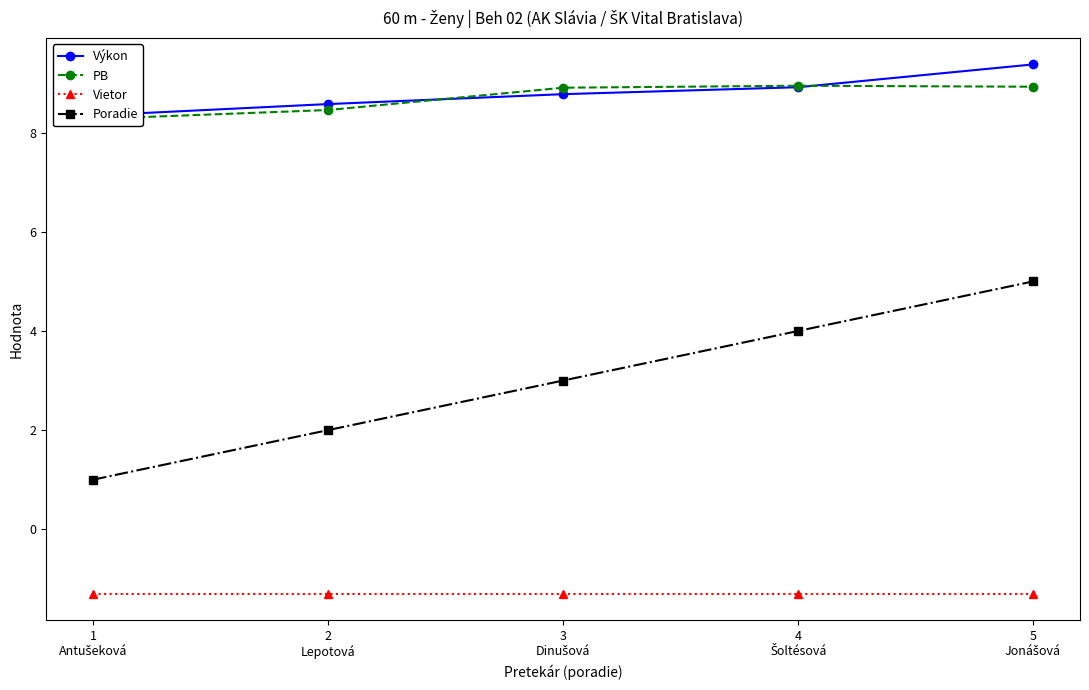

What is the difference between the maximum and minimum values in the Poradie series?

4.0